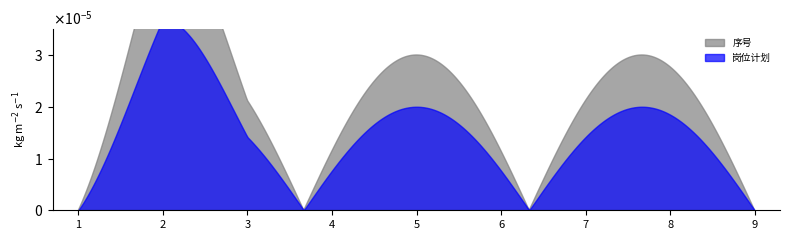

How many series are shown in this chart?

2